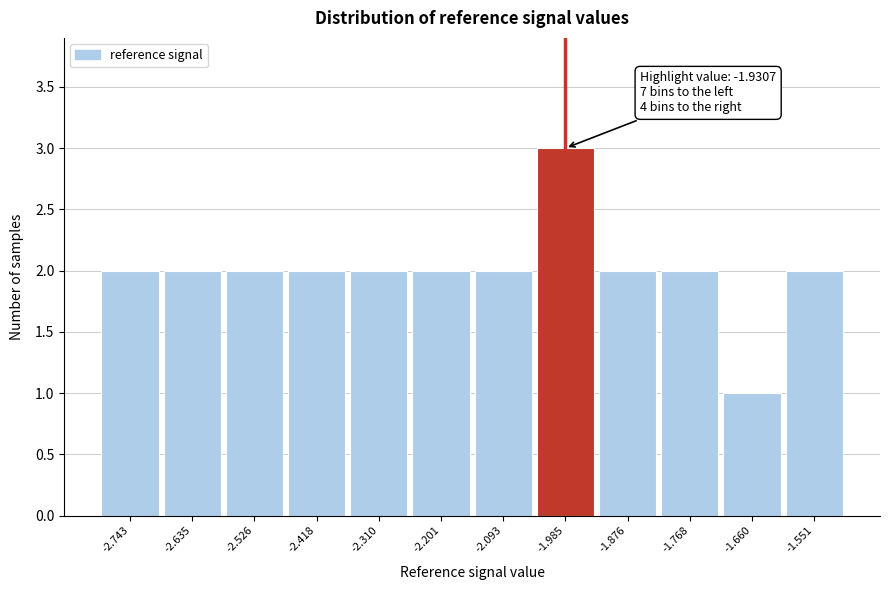

Reading left to right, list all the values displayed in this chart.

2	2	2	2	2	2	2	3	2	2	1	2